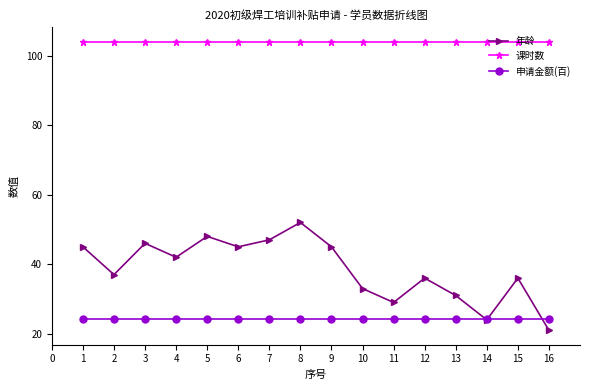

What is the total value across all series at 9?

173.2